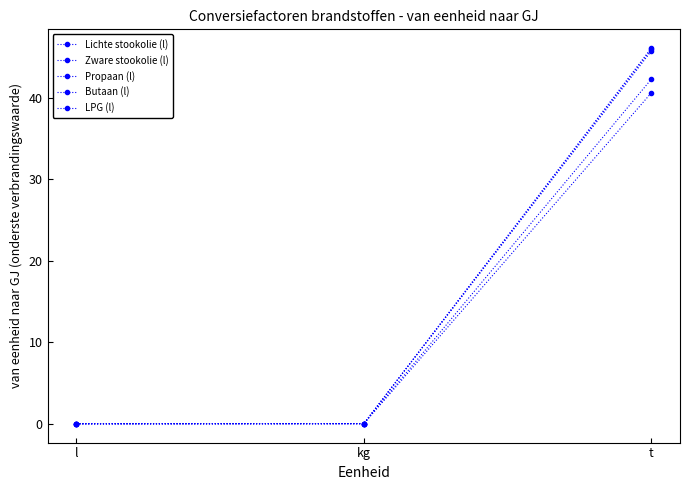

What is the difference between the maximum and minimum values in the Zware stookolie (l) series?

40.6